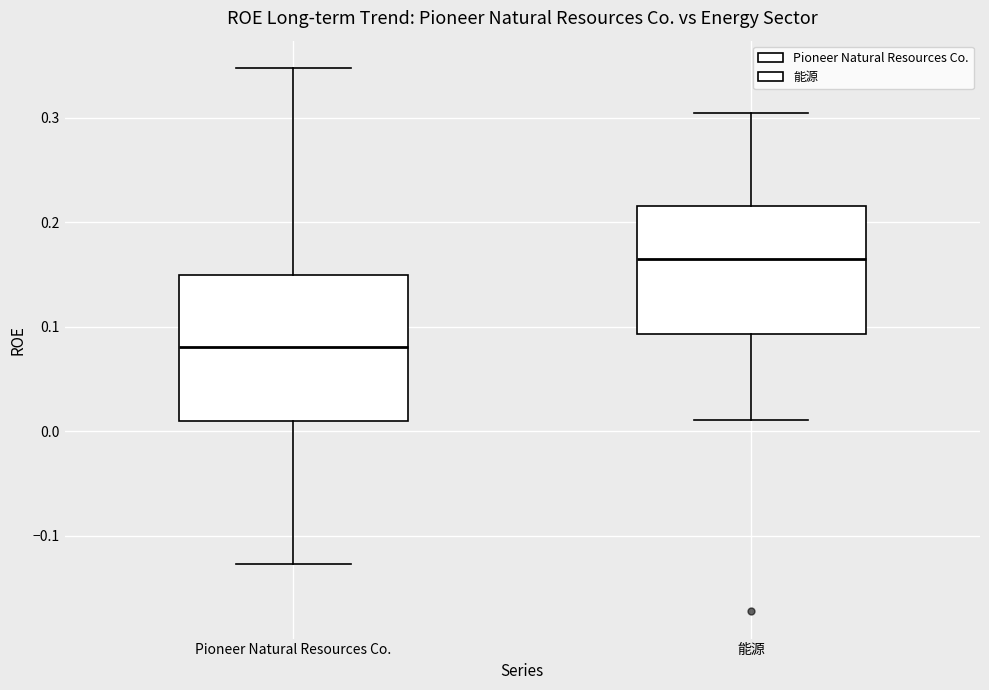

Where is the lower edge of the box for 能源 on the y-axis? The values are not printed on the chart, so give them approximately, as read against the axis.

0.09